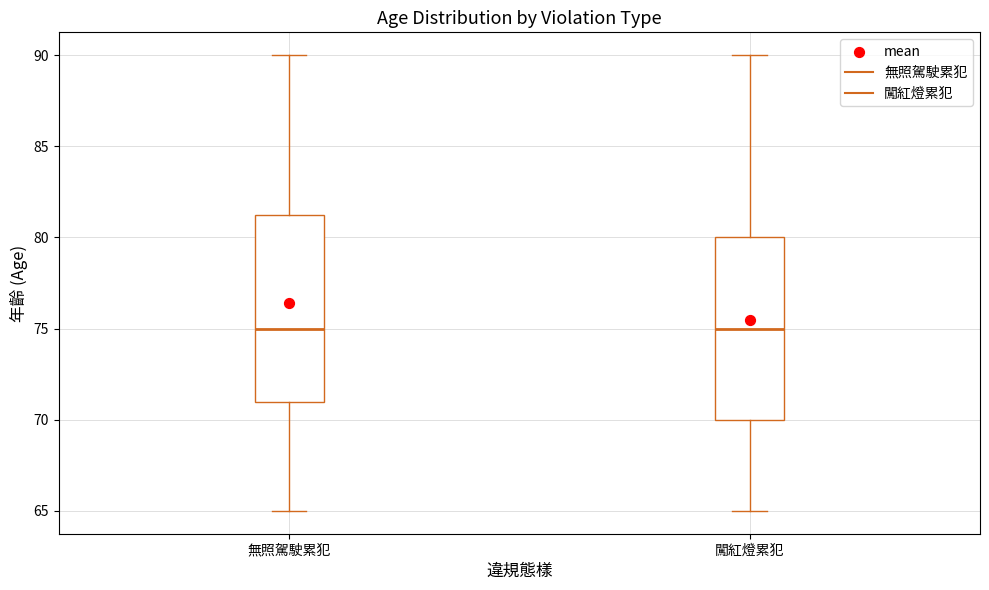

Where is the lower edge of the box for 闖紅燈累犯 on the y-axis? The values are not printed on the chart, so give them approximately, as read against the axis.

70.0